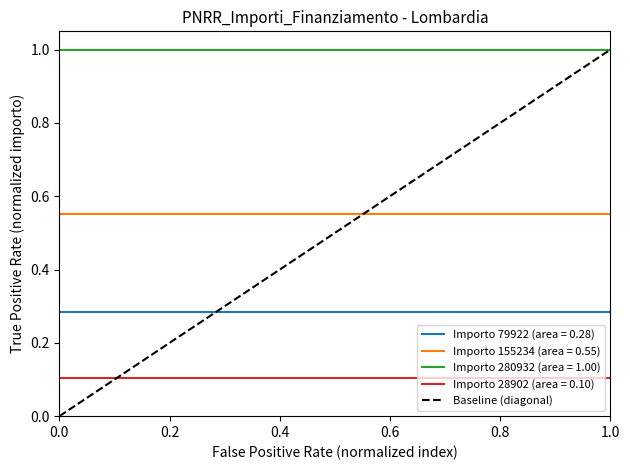

How many positive values are there?

1